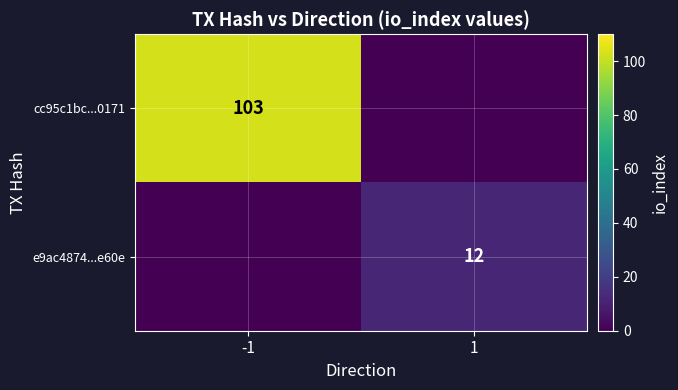

The value of cc95c1bc...0171 at -1 is 103. True or false?

True